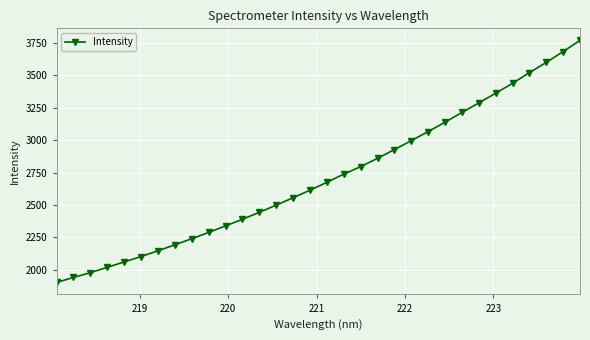

What is the difference between the maximum and minimum values?

1863.6